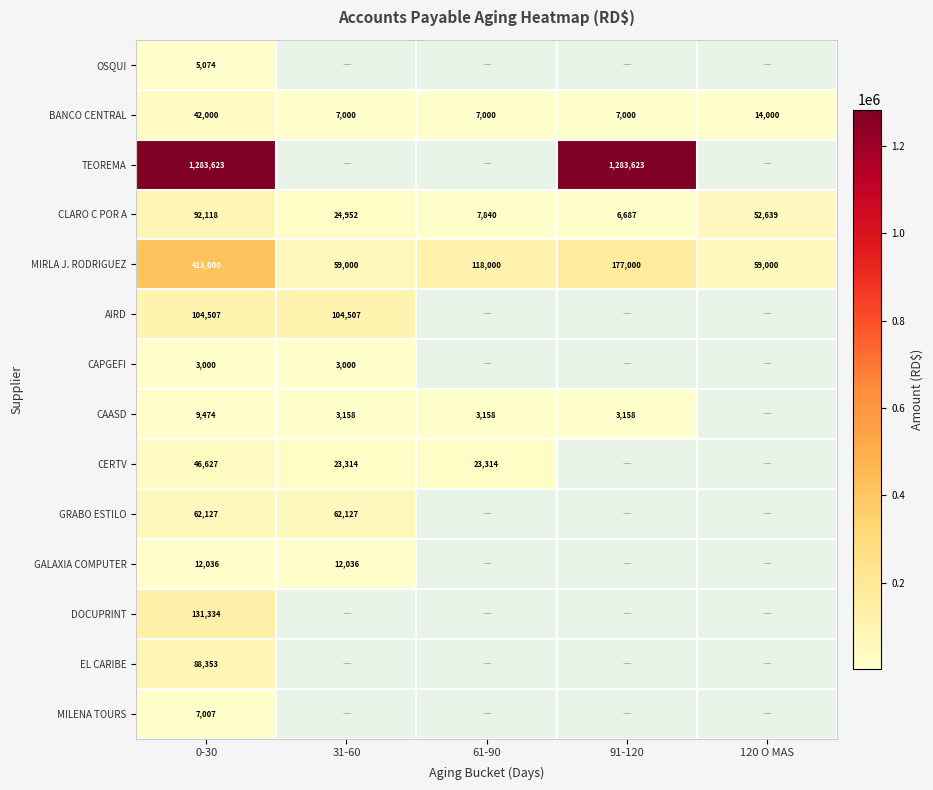

Count the number of data series in this chart.

14